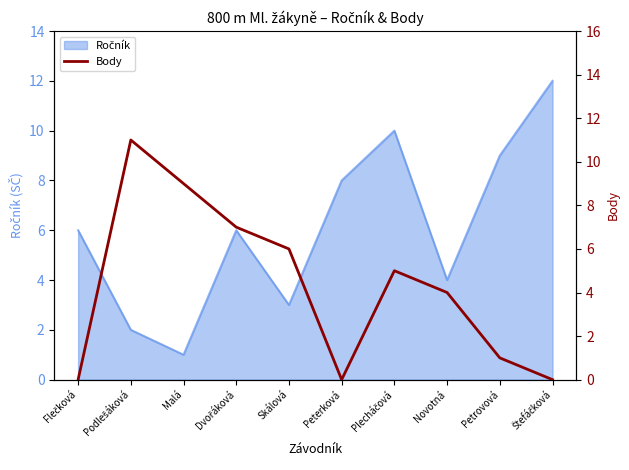

How many data points are less than 5?

5